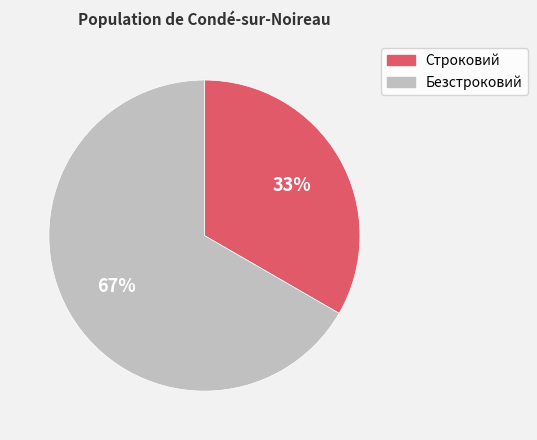

Count the number of slices in the pie.

2